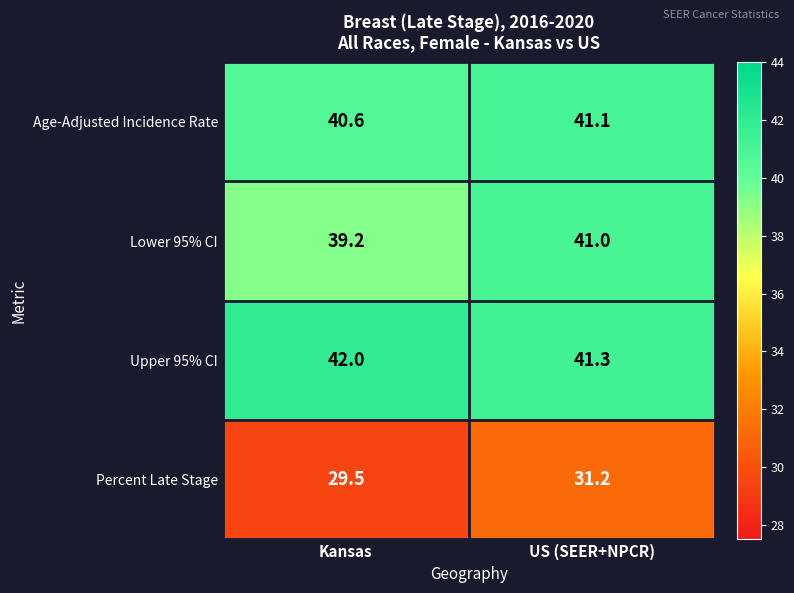

Reading left to right, transcribe all the data shown in this chart.

Age-Adjusted Incidence Rate: Kansas=40.6	US (SEER+NPCR)=41.1
Lower 95% CI: Kansas=39.2	US (SEER+NPCR)=41.0
Upper 95% CI: Kansas=42.0	US (SEER+NPCR)=41.3
Percent Late Stage: Kansas=29.5	US (SEER+NPCR)=31.2